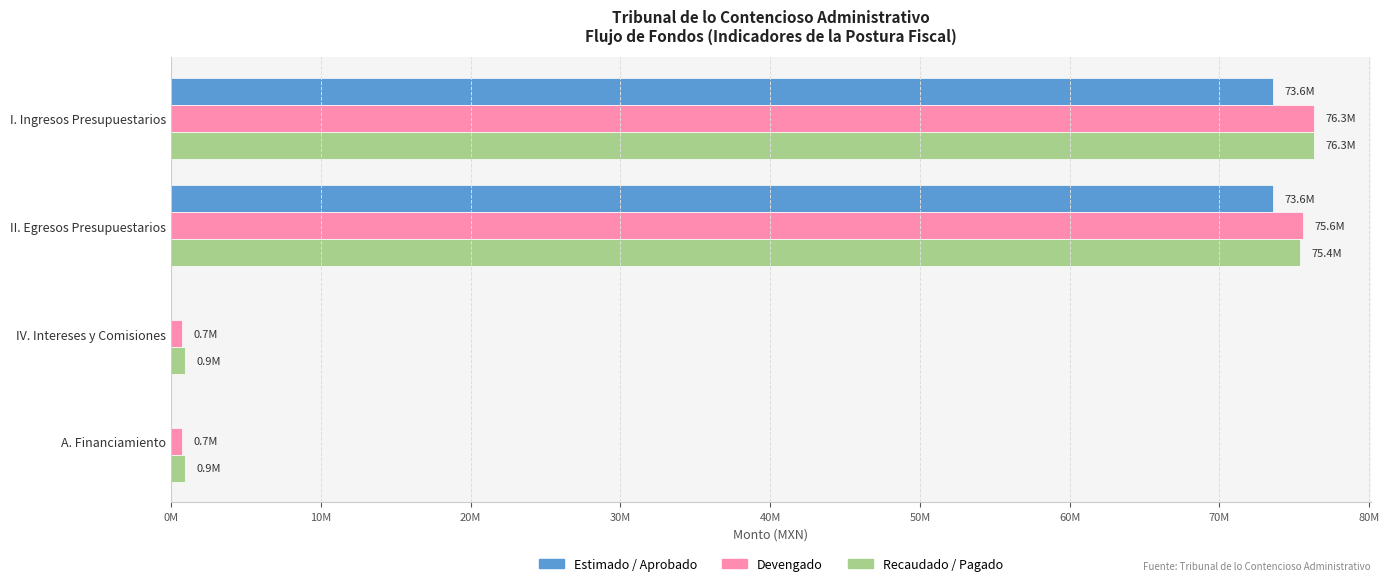

Rank the series by their maximum value, from lowest to highest.

Estimado / Aprobado, Devengado, Recaudado / Pagado